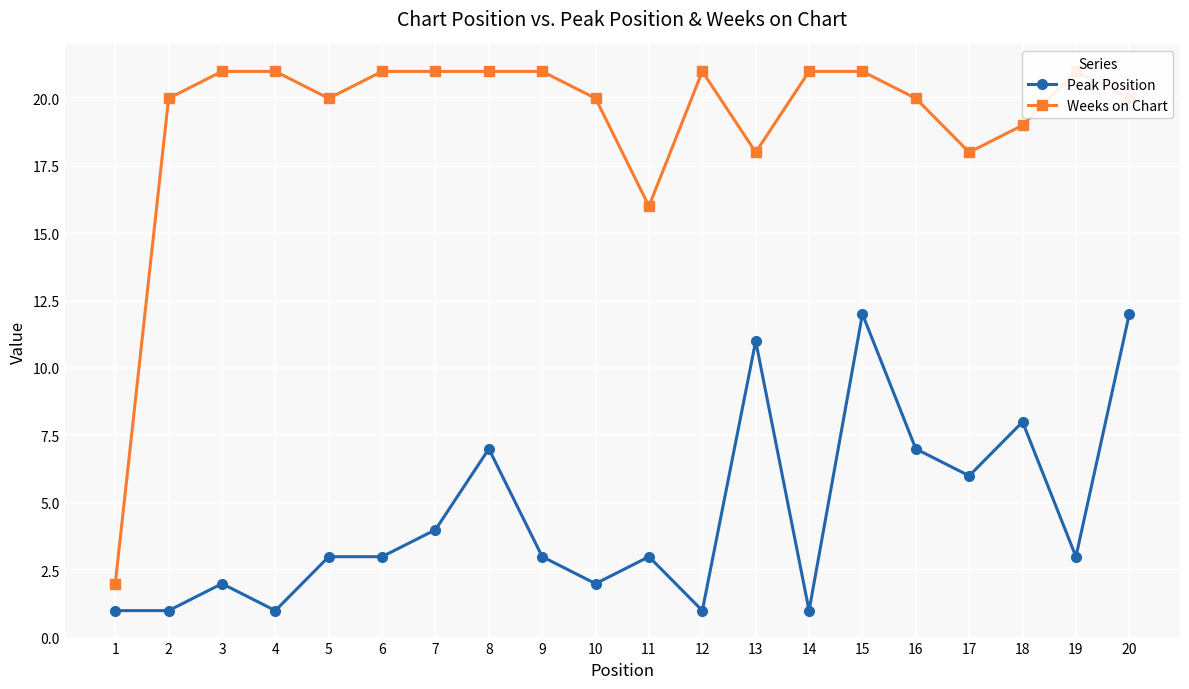

Rank the series by their maximum value, from lowest to highest.

Peak Position, Weeks on Chart